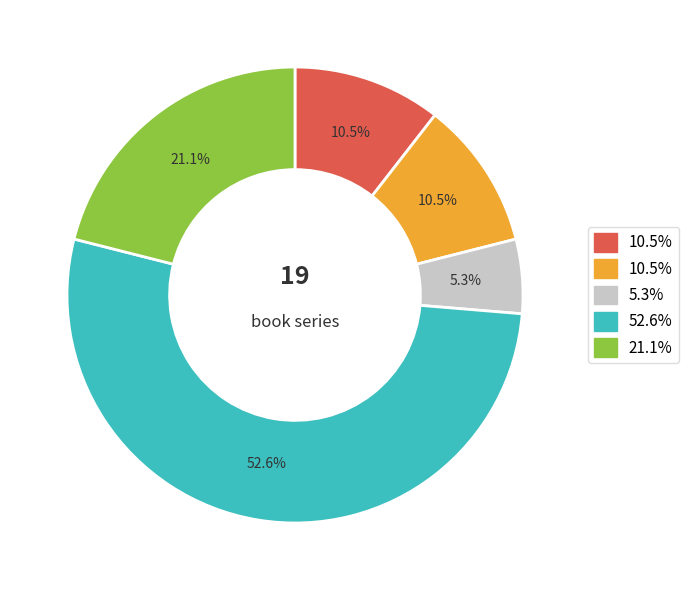

Does any single category account for the majority?

Yes